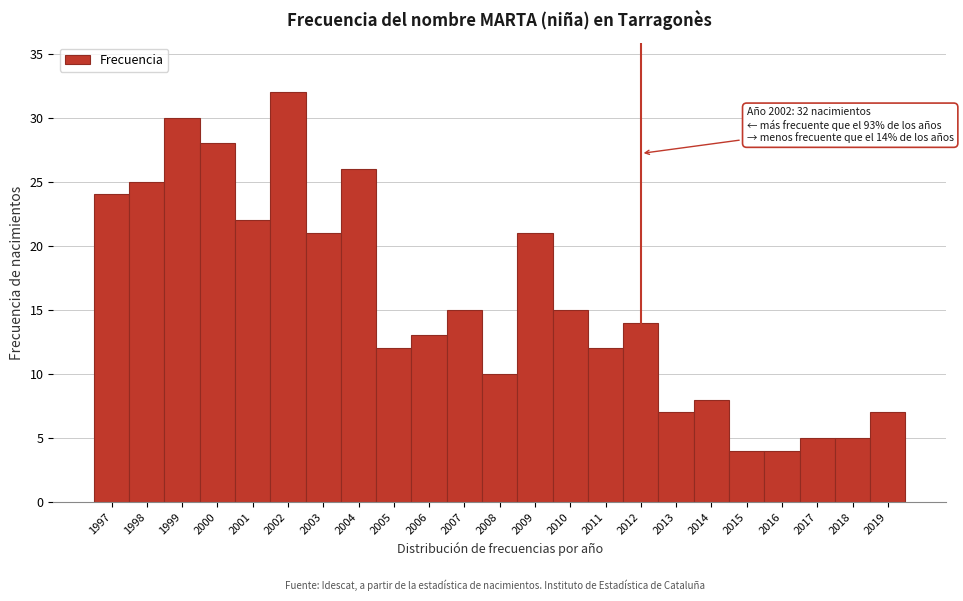

Reading right to left, transcribe all the data shown in this chart.

2019=7	2018=5	2017=5	2016=4	2015=4	2014=8	2013=7	2012=14	2011=12	2010=15	2009=21	2008=10	2007=15	2006=13	2005=12	2004=26	2003=21	2002=32	2001=22	2000=28	1999=30	1998=25	1997=24